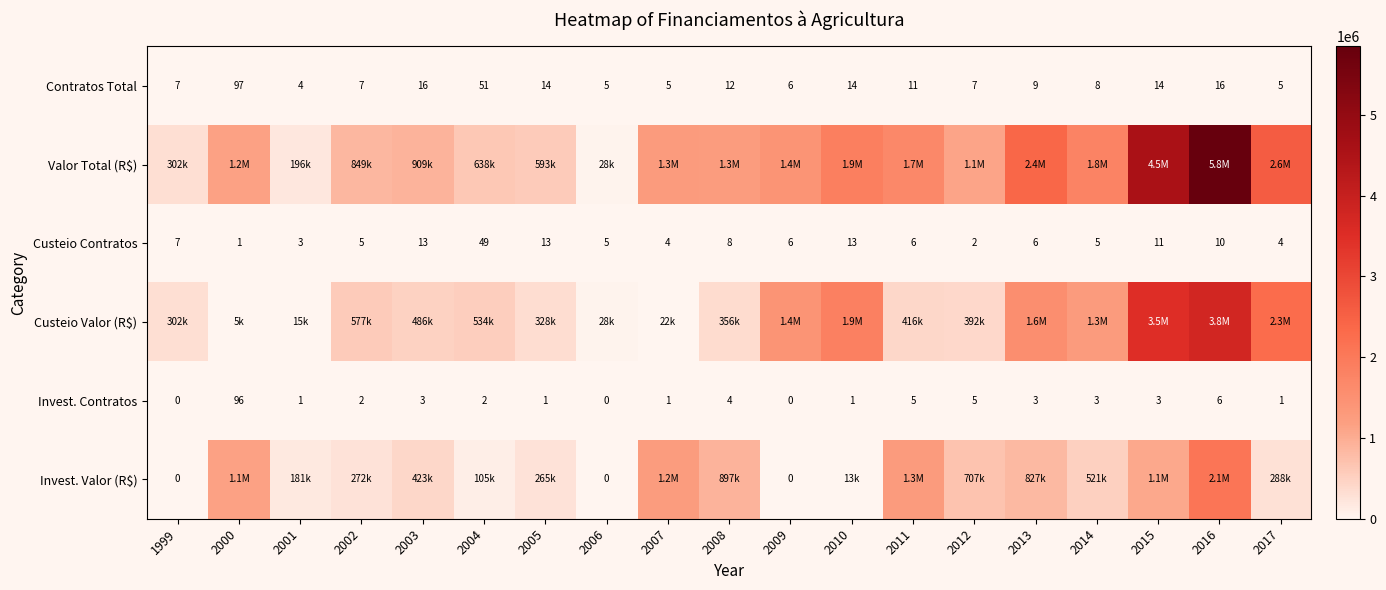

Is the value of Invest. Contratos at 2008 greater than the value of Custeio Contratos at 2009?

No